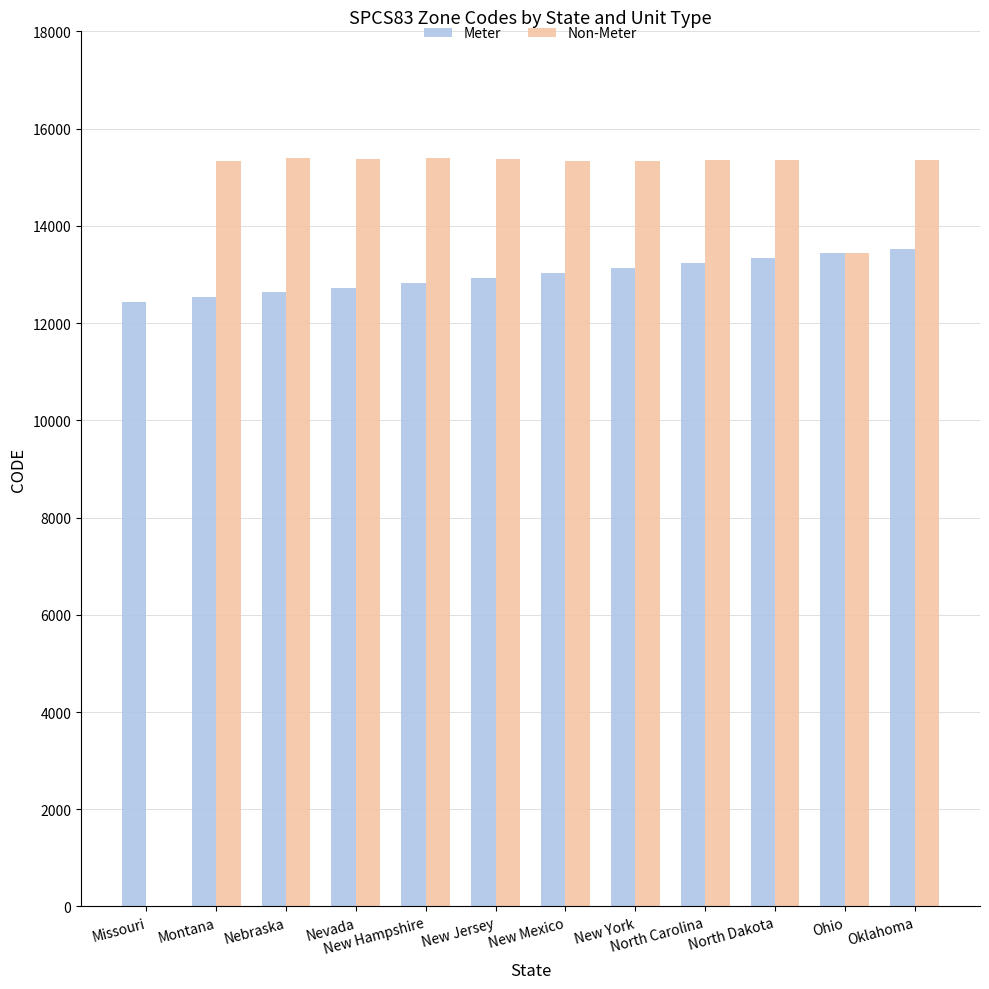

Which series has the widest spread of values?

Non-Meter